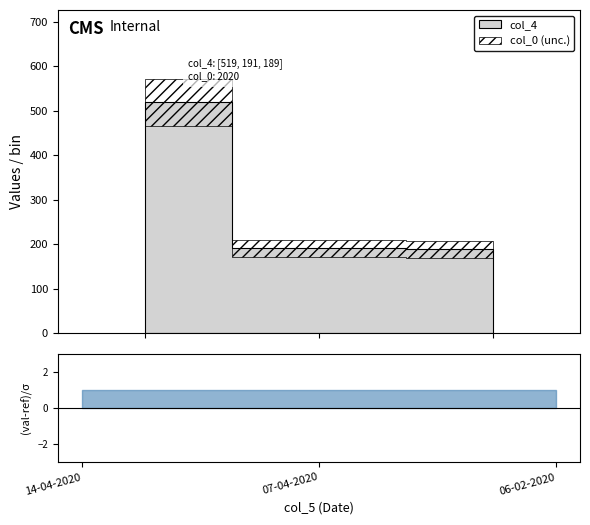

What is the sum of all col_4 values?

899